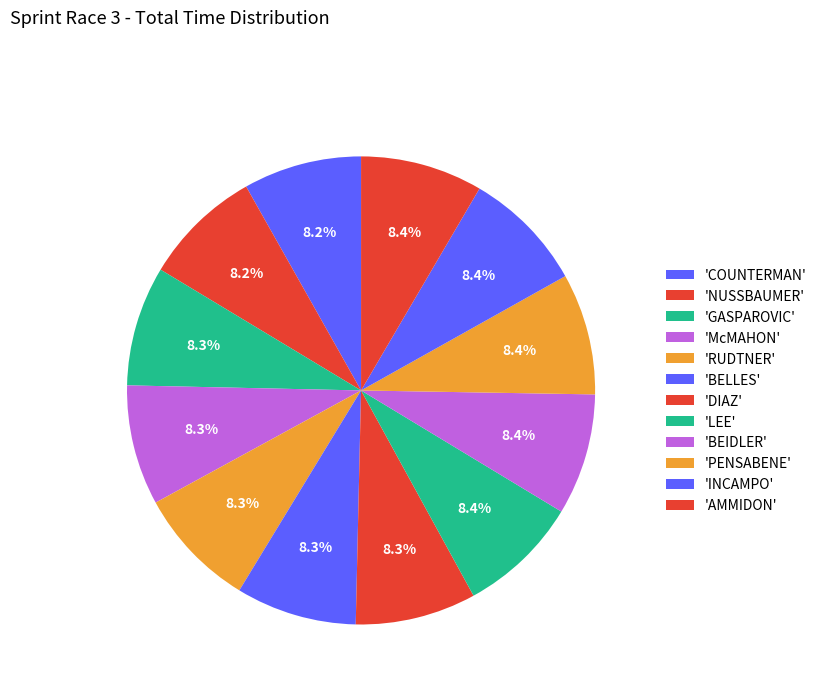

How many slices are in this pie chart?

12